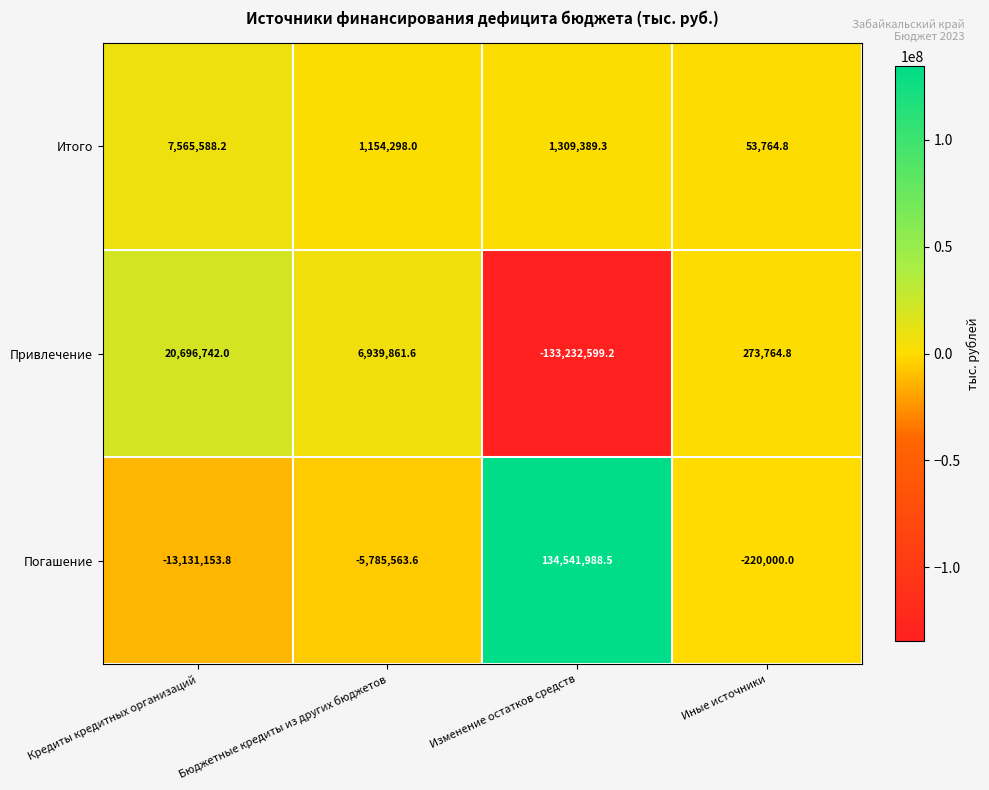

How many values in Погашение are above zero?

1